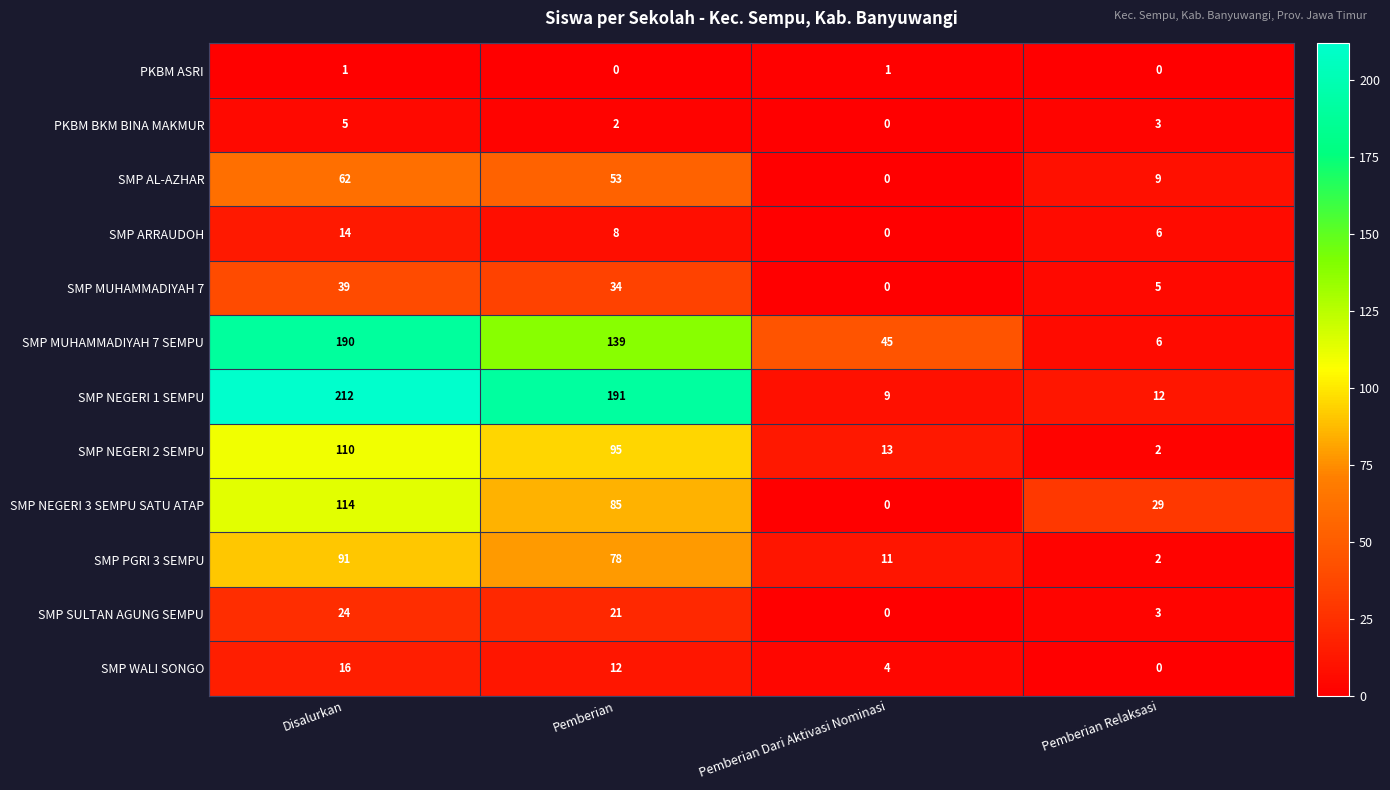

What is the sum of all SMP MUHAMMADIYAH 7 SEMPU values?

380